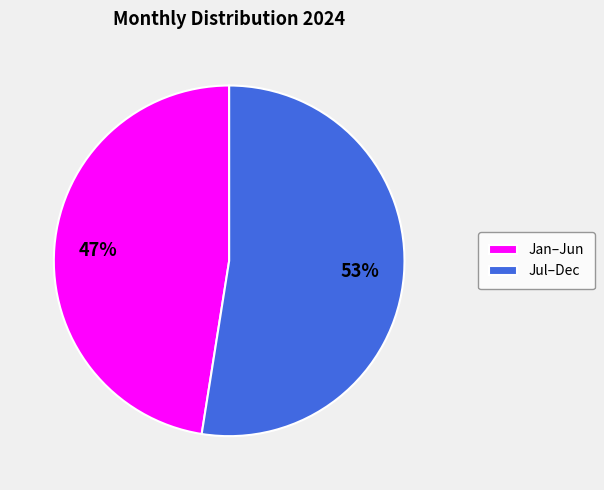

Do Jan–Jun and Jul–Dec together represent more than half of the pie?

Yes